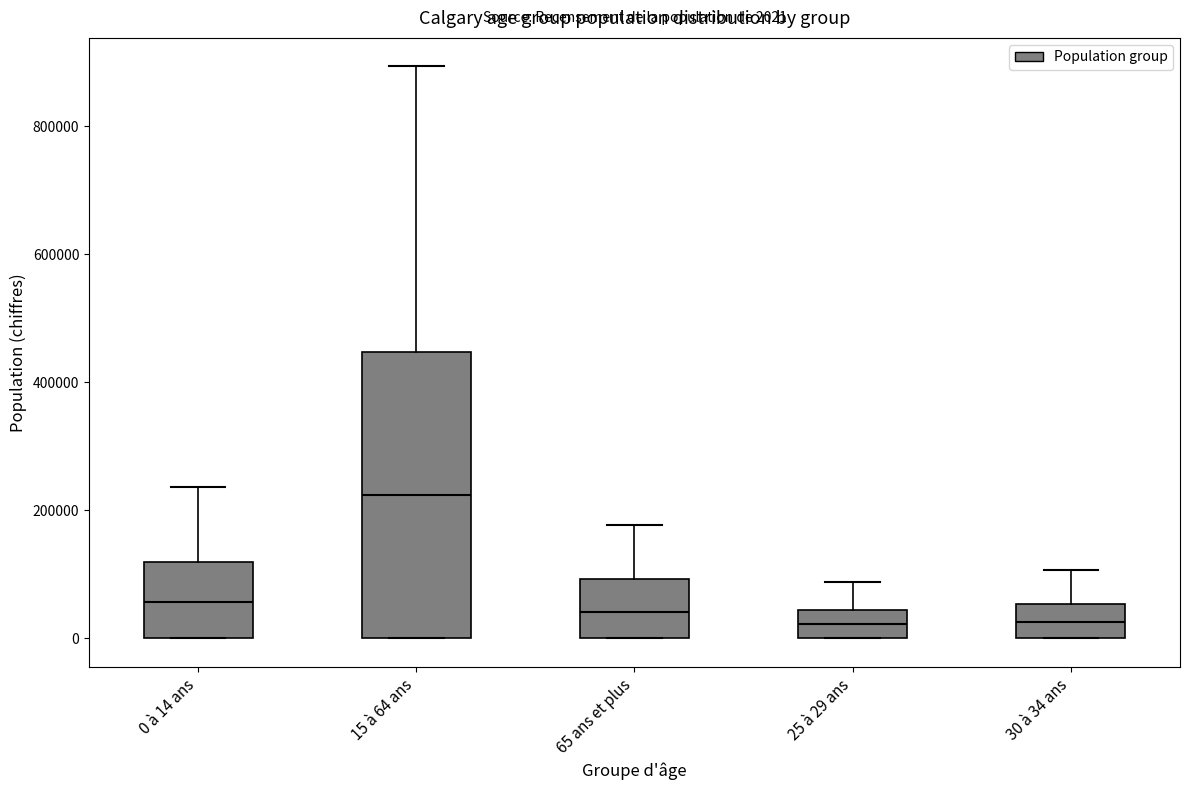

Which box is the tallest, from its lower edge to its upper edge?

15 à 64 ans